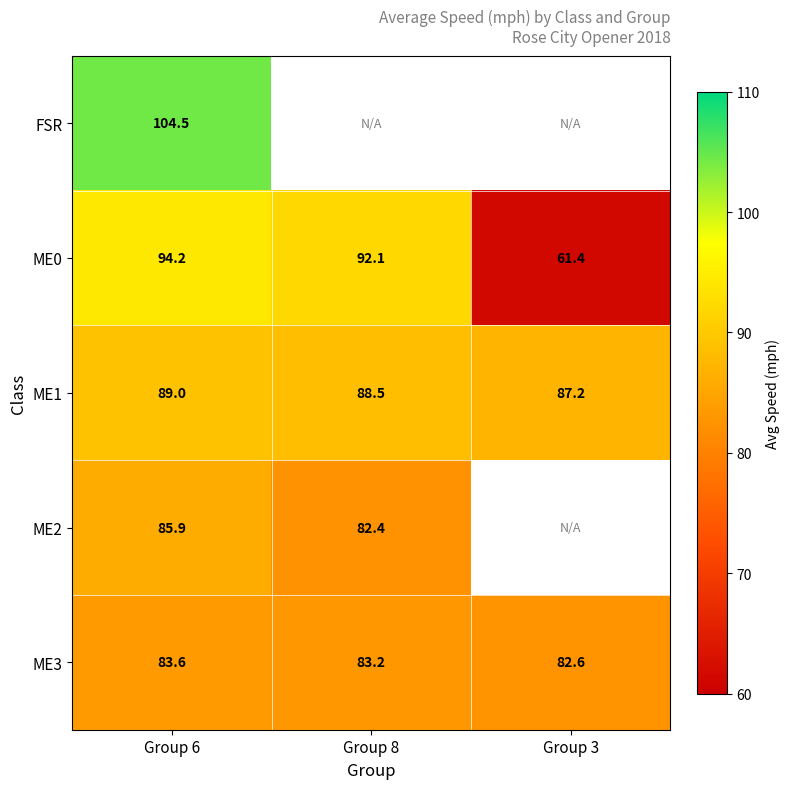

Between Group 6 and Group 3, which series saw the biggest shift?

ME0